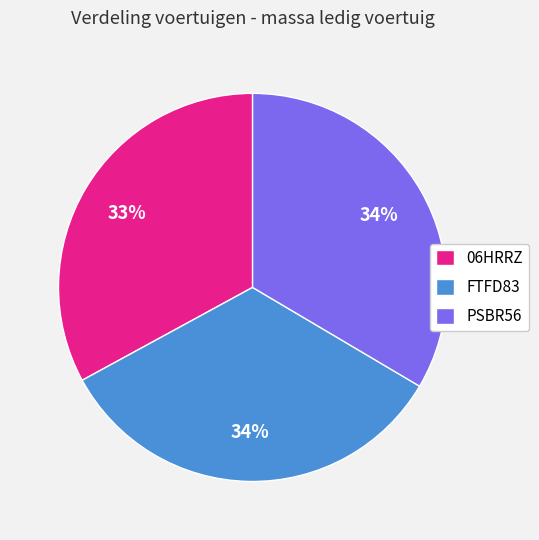

Between 06HRRZ and PSBR56, which is larger?

PSBR56